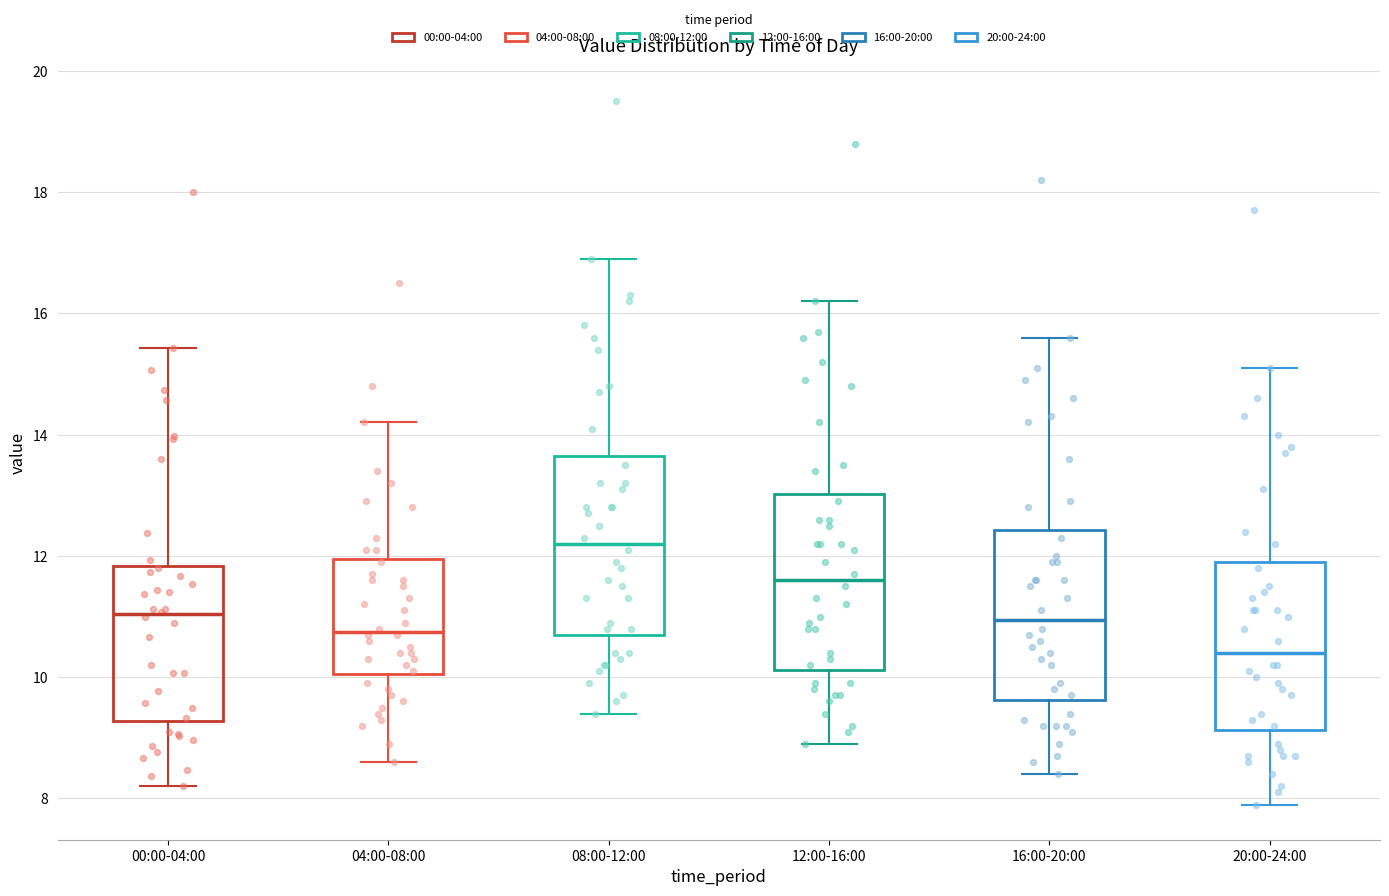

Reading left to right, transcribe this box plot: for each box, give where its median line is, the range the box spans, and where its two whiskers end, as read against the y-axis. The values are not printed on the chart, so give them approximately, as read against the axis.

00:00-04:00: median 11.0, box 9.2 to 11.8, whiskers 8.2 to 15.4
04:00-08:00: median 10.8, box 10.0 to 12.0, whiskers 8.6 to 14.2
08:00-12:00: median 12.2, box 10.8 to 13.6, whiskers 9.4 to 17.0
12:00-16:00: median 11.6, box 10.2 to 13.0, whiskers 9.0 to 16.2
16:00-20:00: median 11.0, box 9.6 to 12.4, whiskers 8.4 to 15.6
20:00-24:00: median 10.4, box 9.2 to 12.0, whiskers 8.0 to 15.2